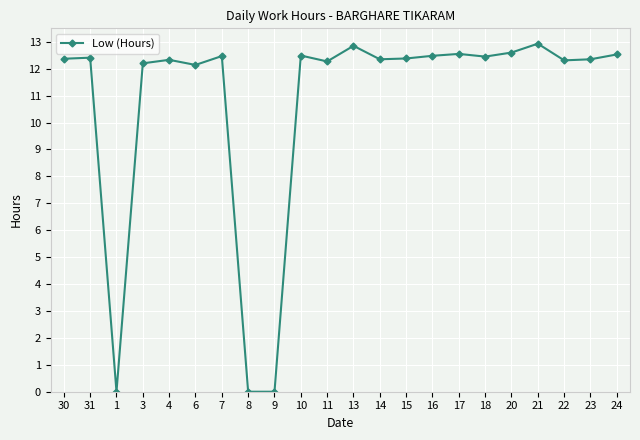

How many values are below 12?

3